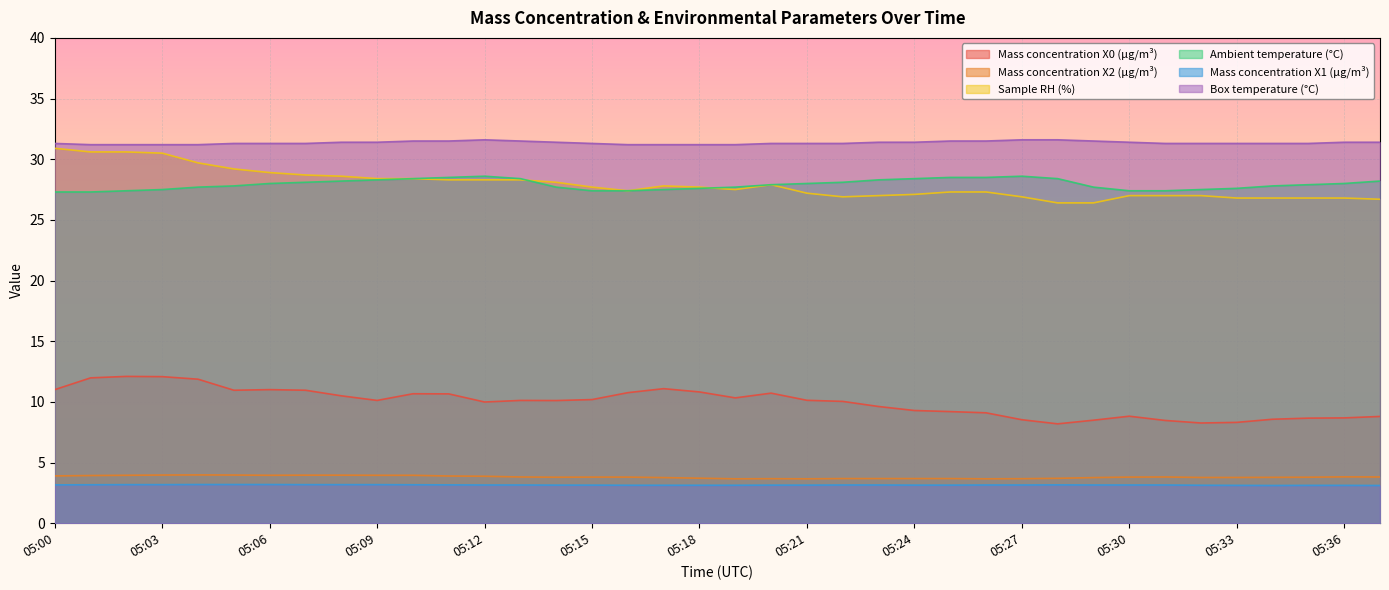

Which series has the widest spread of values?

Sample RH (%)